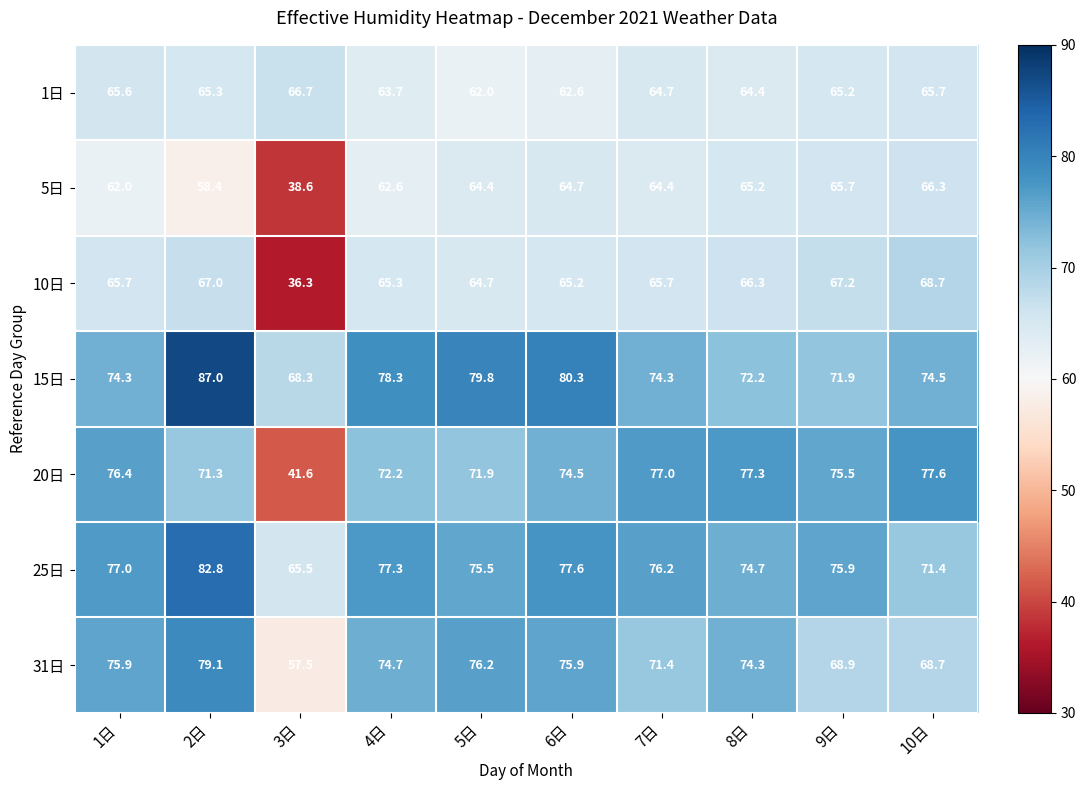

What is the sum of all 1日 values?

645.9